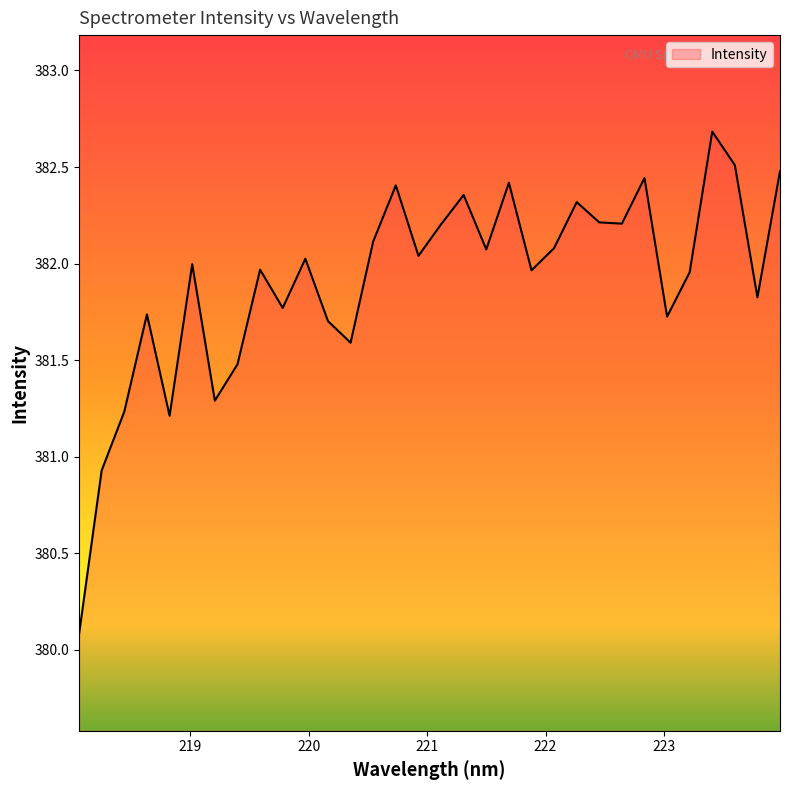

Does the chart have visible grid lines?

No